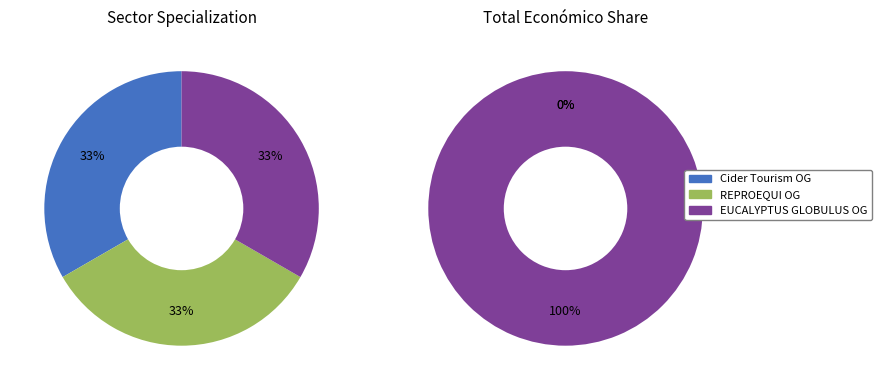

Rank the categories by value from lowest to highest.

Cider Tourism Operational Group, REPROEQUI Operational Group, EUCALYPTUS GLOBULUS Operational Group